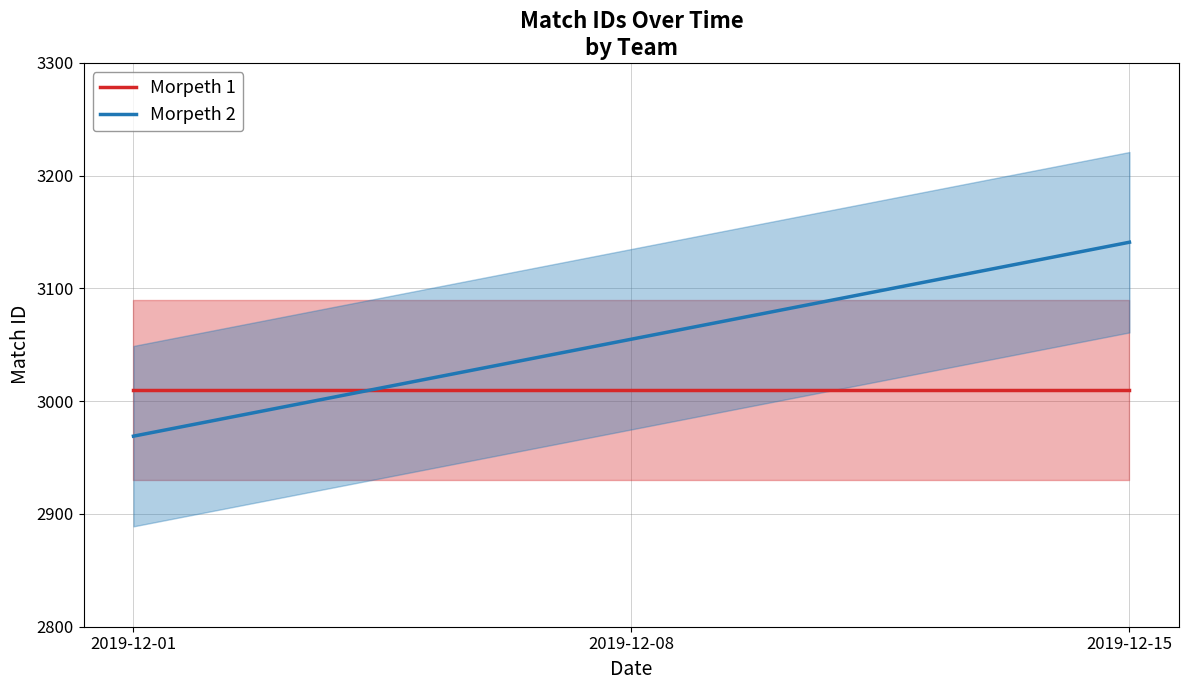

Which category has the lowest value in the Morpeth 2 series?

2019-12-01